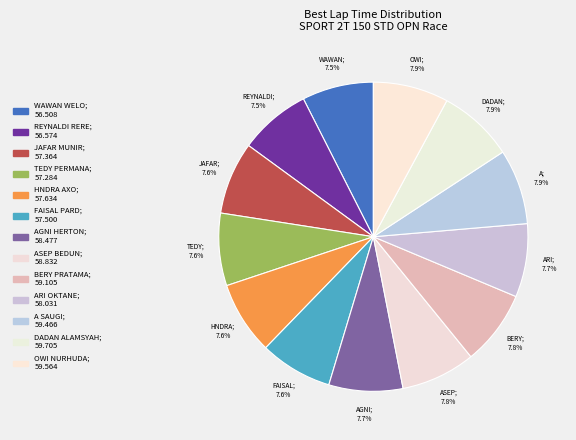

How many segments does this pie chart have?

13